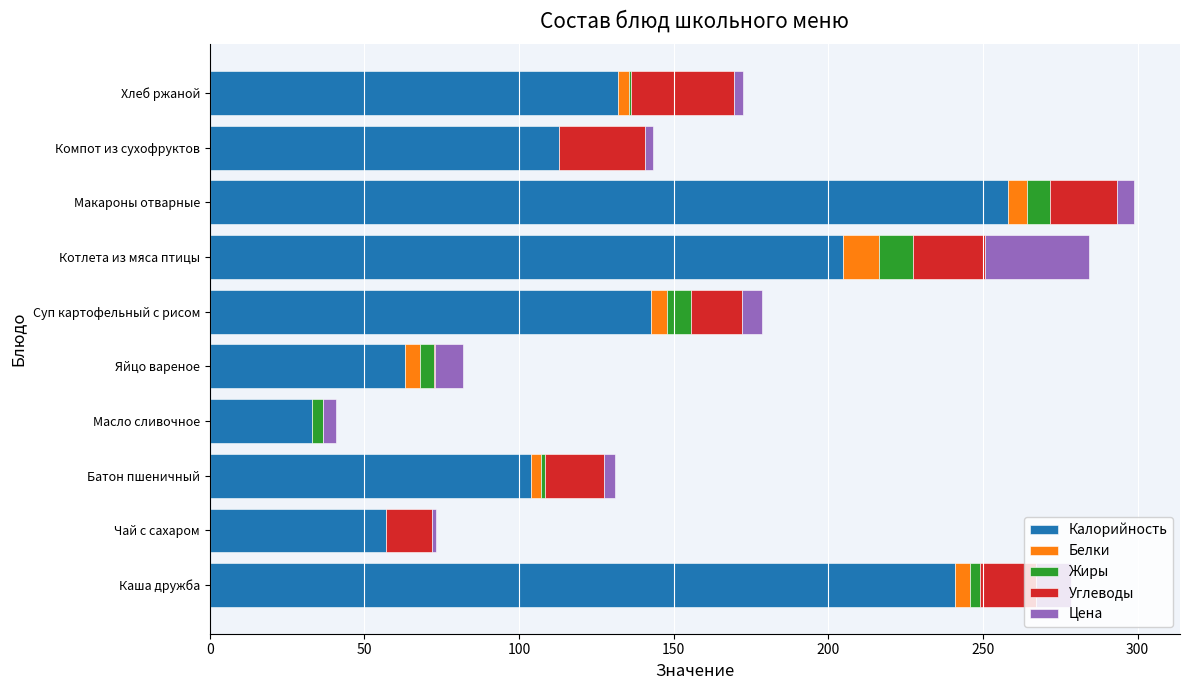

What are all the series names shown in the legend?

Калорийность, Белки, Жиры, Углеводы, Цена